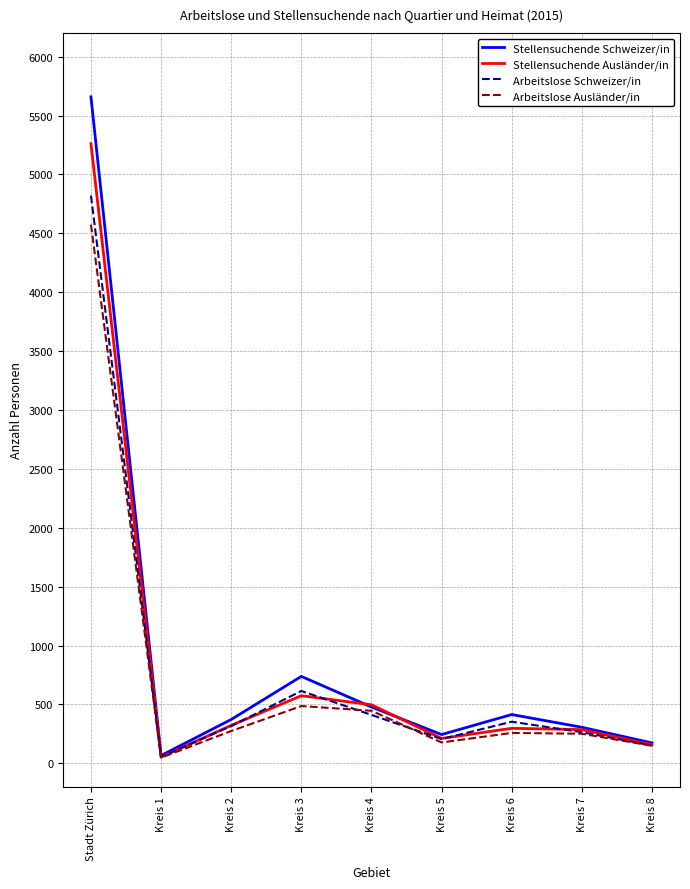

Which series has the widest spread of values?

Stellensuchende Schweizer/in